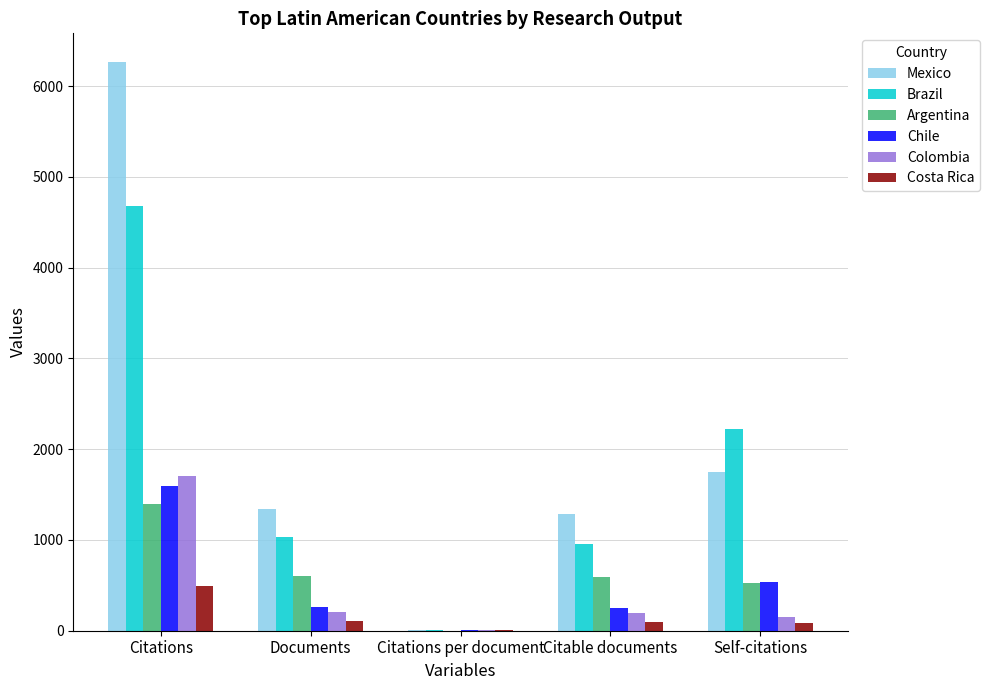

How many groups of bars are there?

5